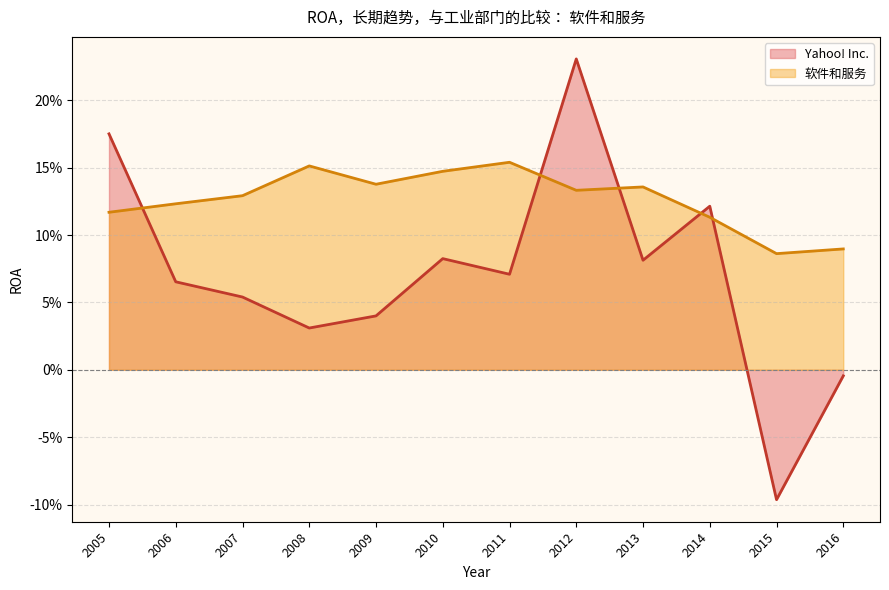

What is the sum of all Yahoo! Inc. values?

0.9